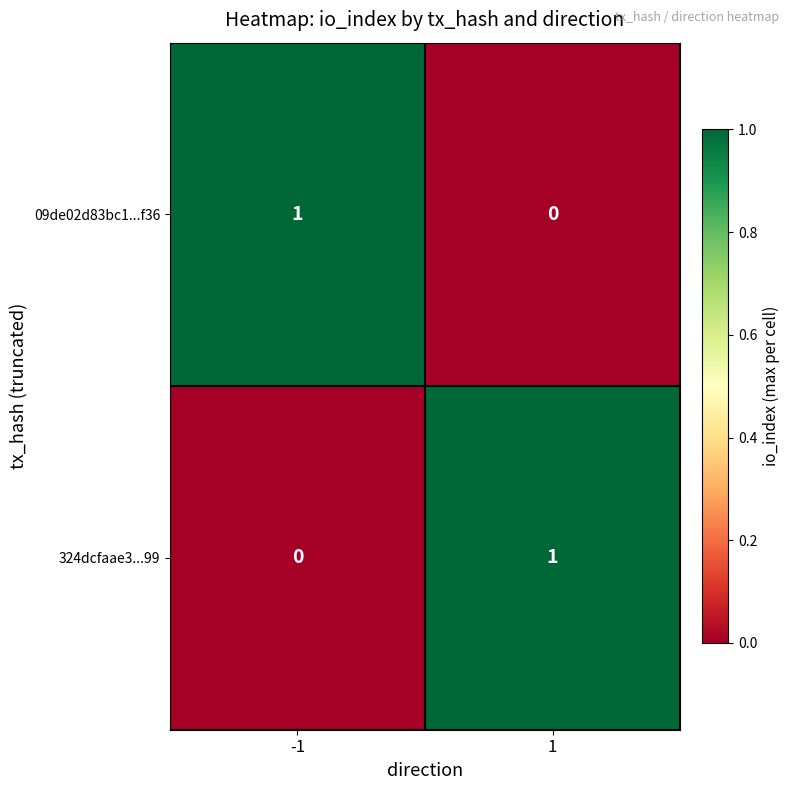

Reading left to right, extract all data points from this chart.

09de02d83bc1...f36: -1=1	1=0
324dcfaae3...99: -1=0	1=1